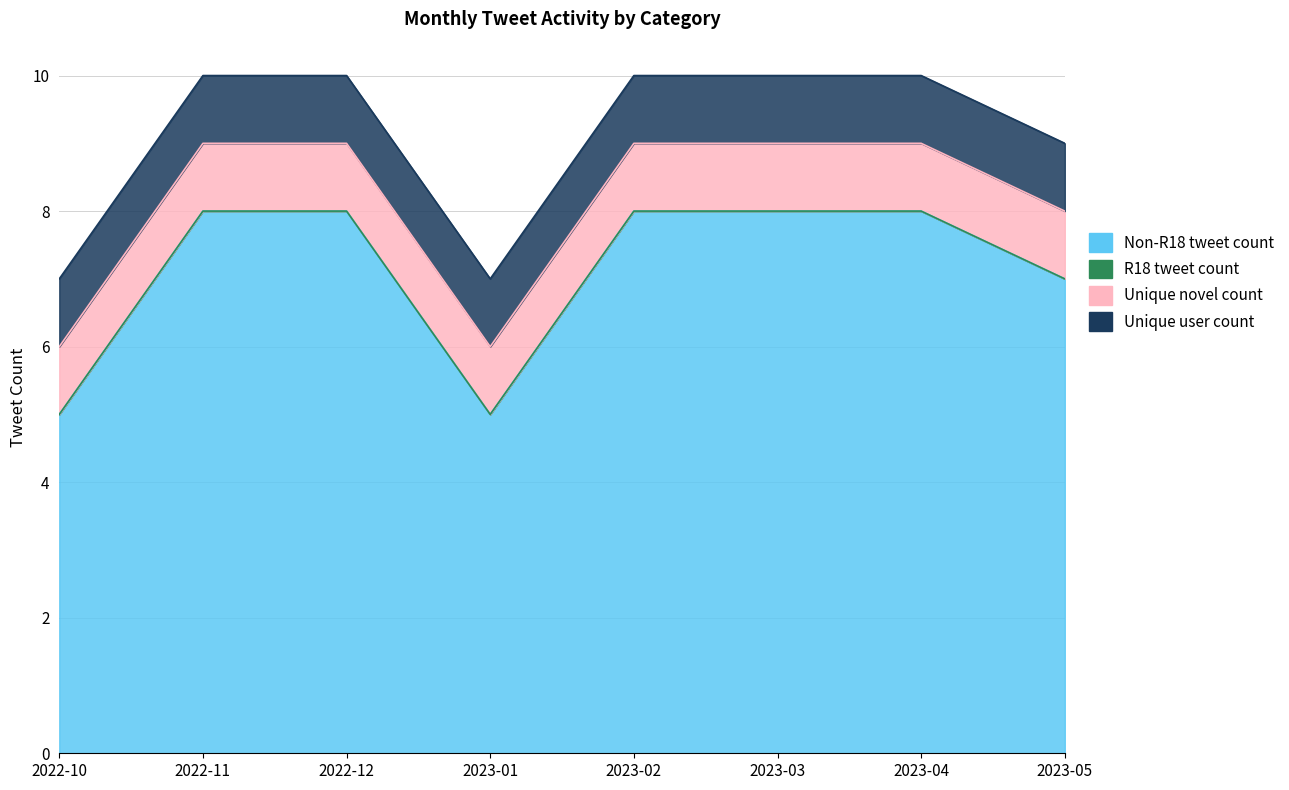

What is the maximum value shown in the chart?

8